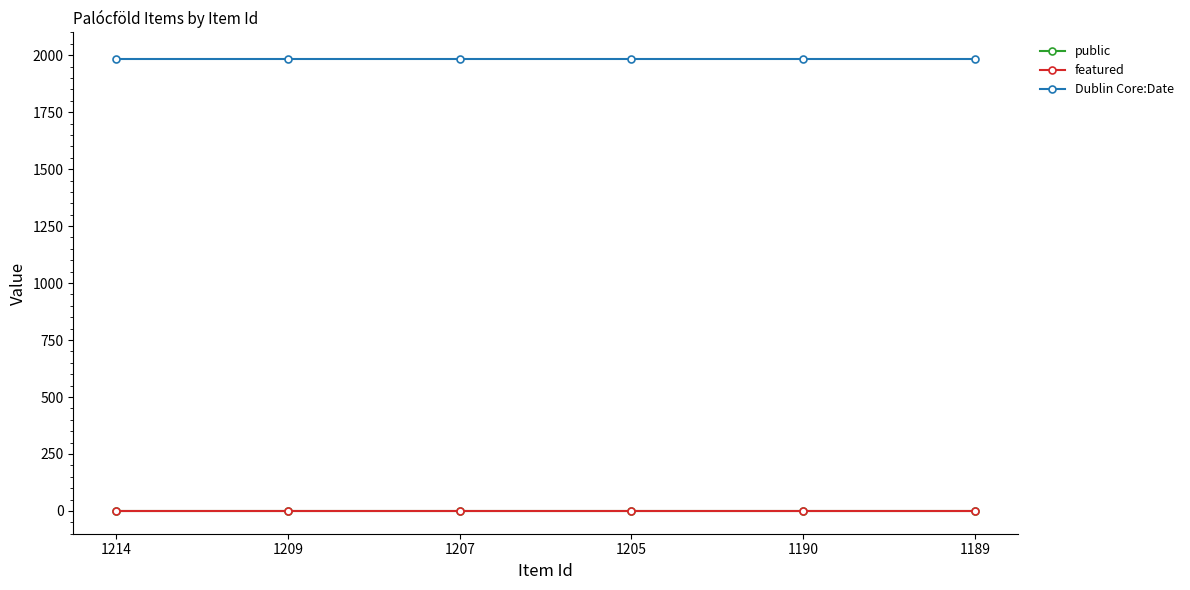

Is the value of Dublin Core:Date at 1190 greater than the value of featured at 1190?

Yes